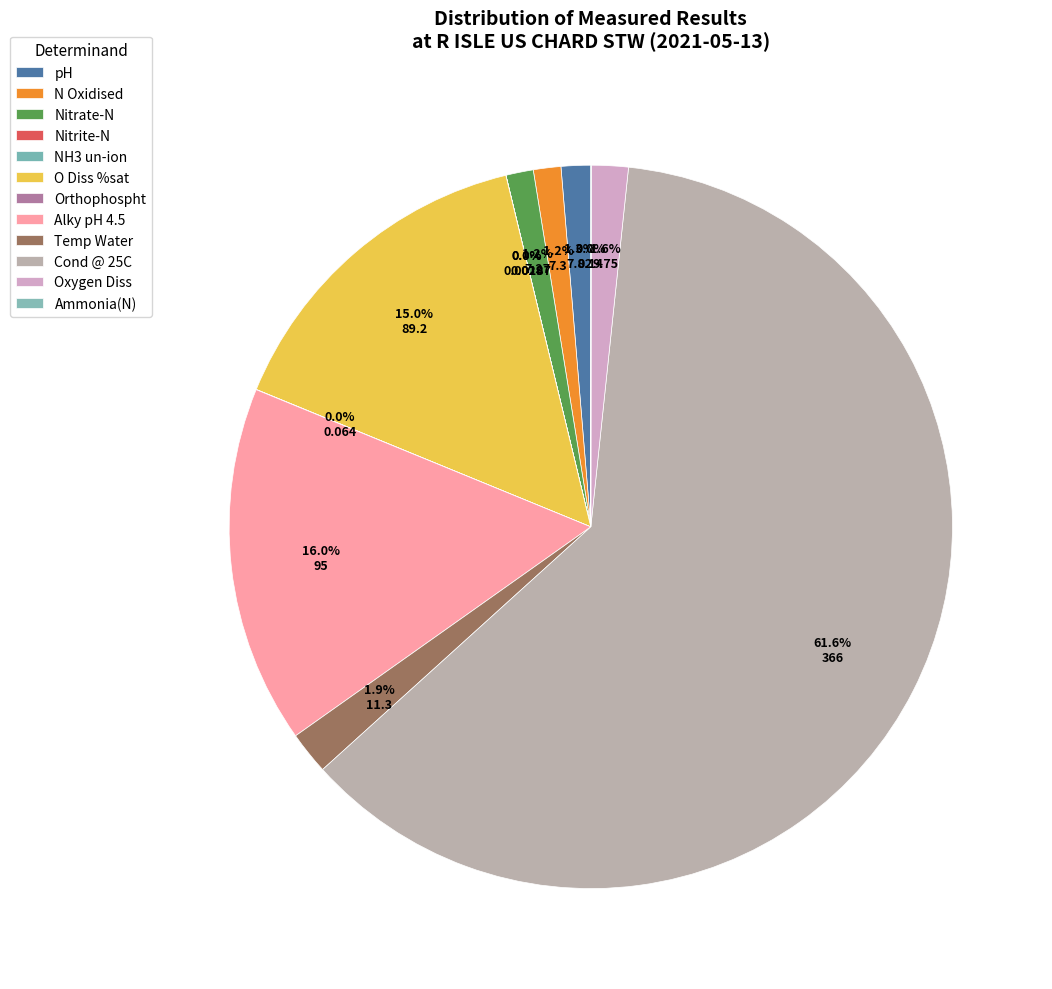

To the nearest percent, what is the difference between the largest and smallest slice percentages?

62%